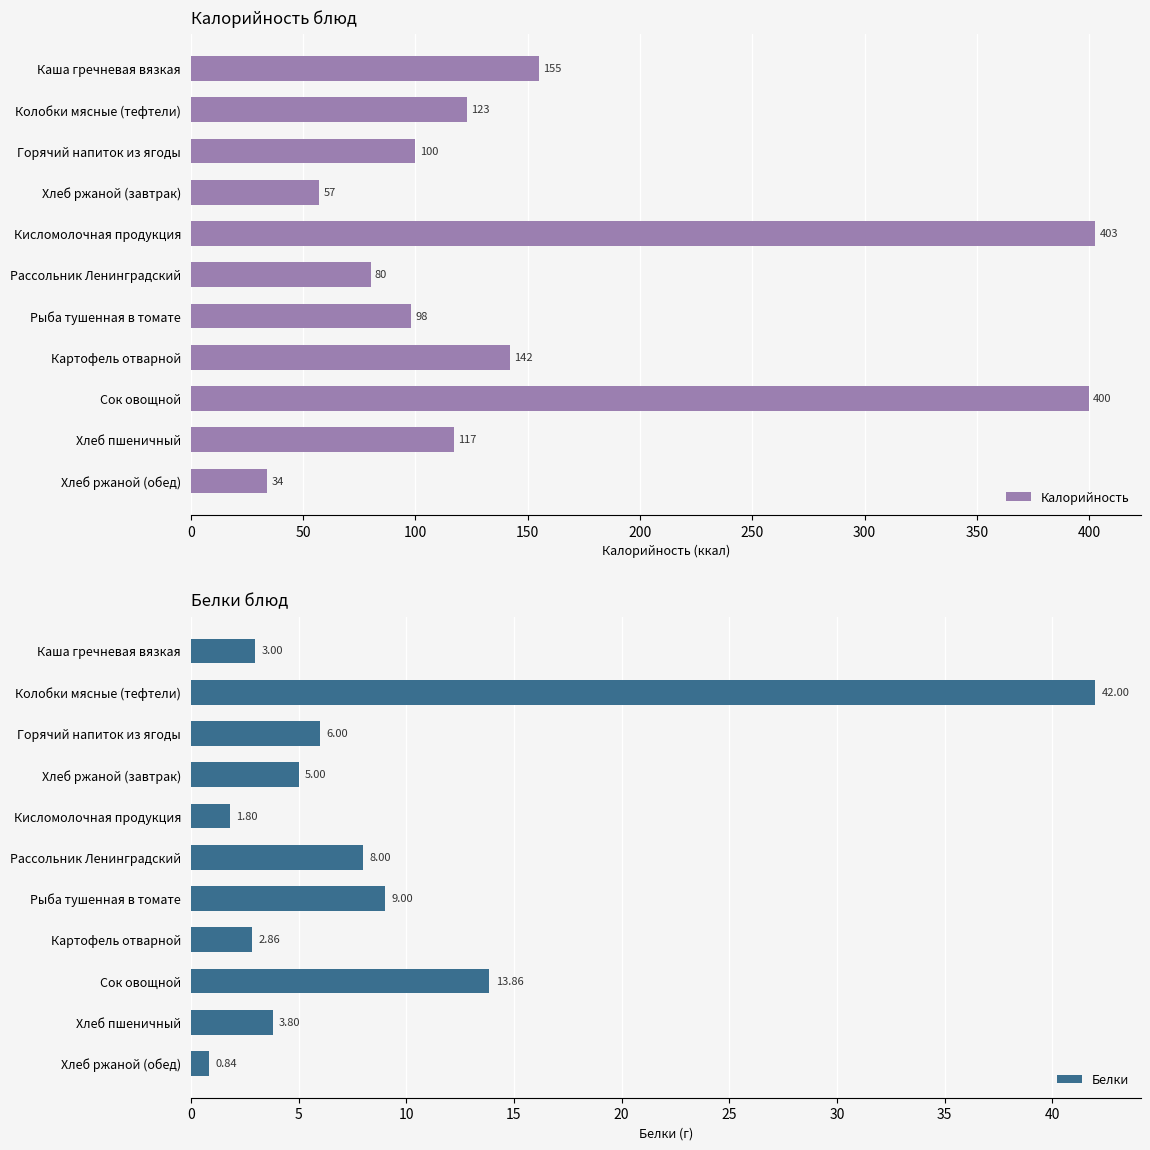

How many distinct data groups are displayed?

2